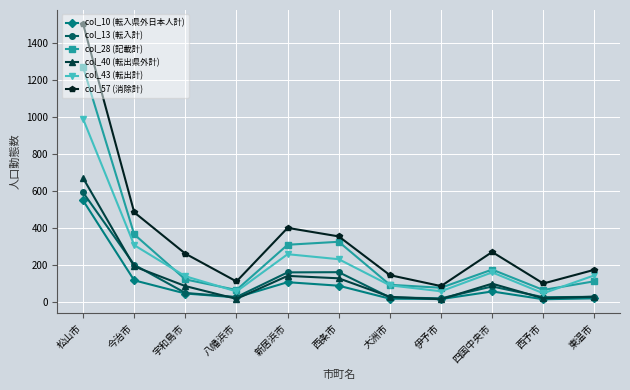

True or false: col_57 (消除計) and col_13 (転入計) cross at least once.

False